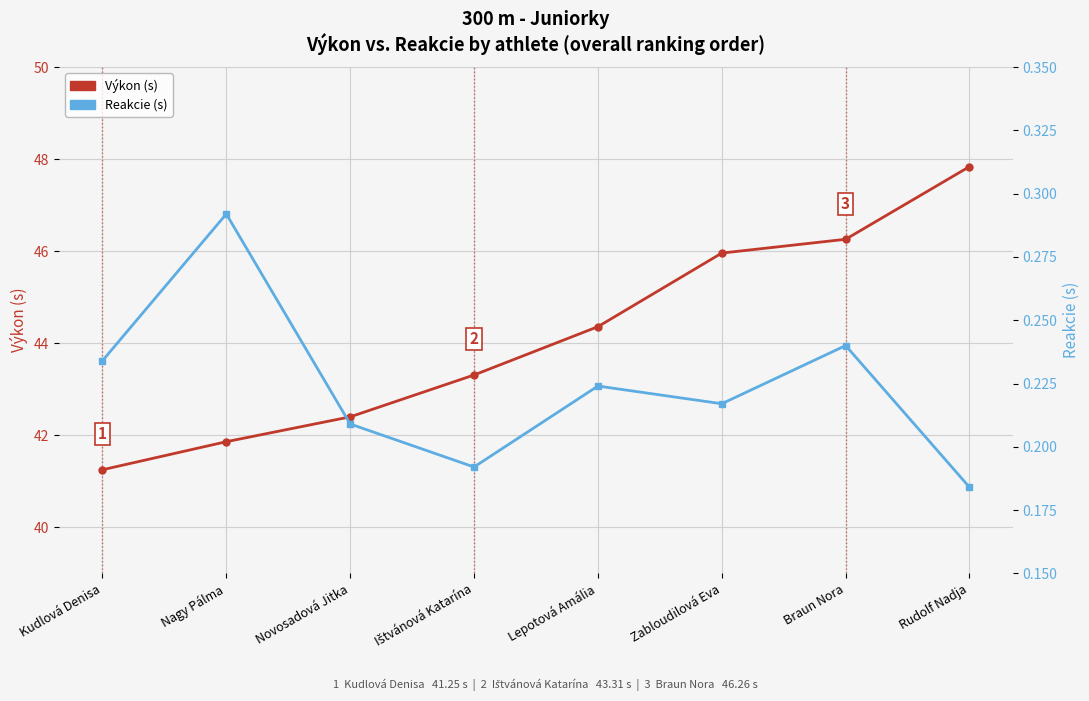

Rank the series by their maximum value, from lowest to highest.

Reakcie (s), Výkon (s)